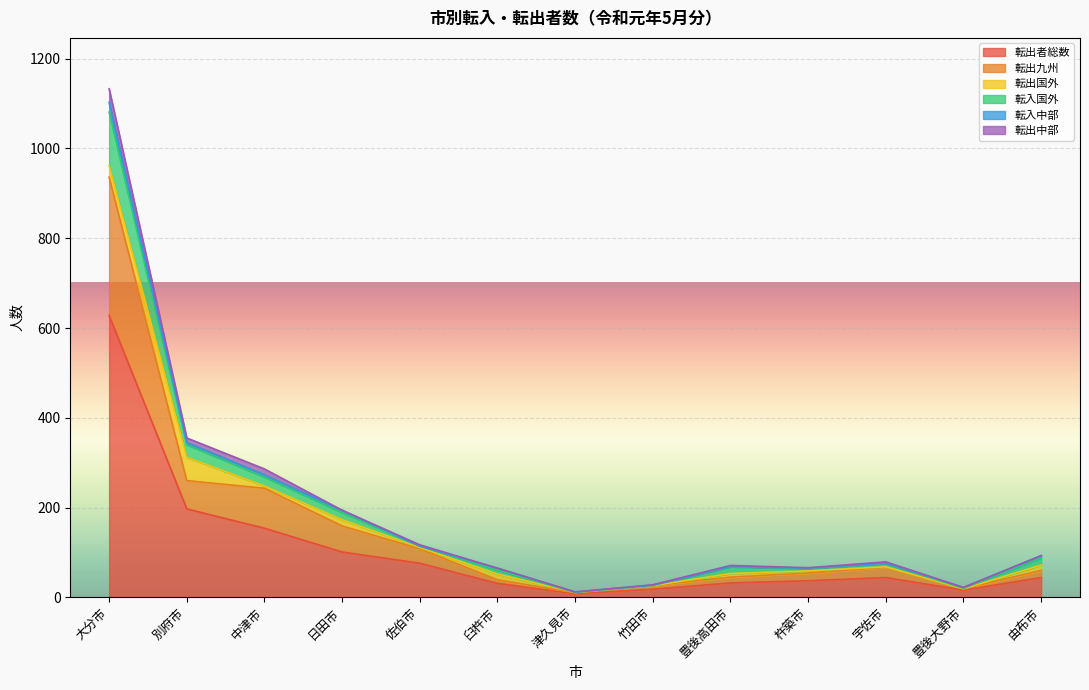

What is the minimum value shown in the chart?

8